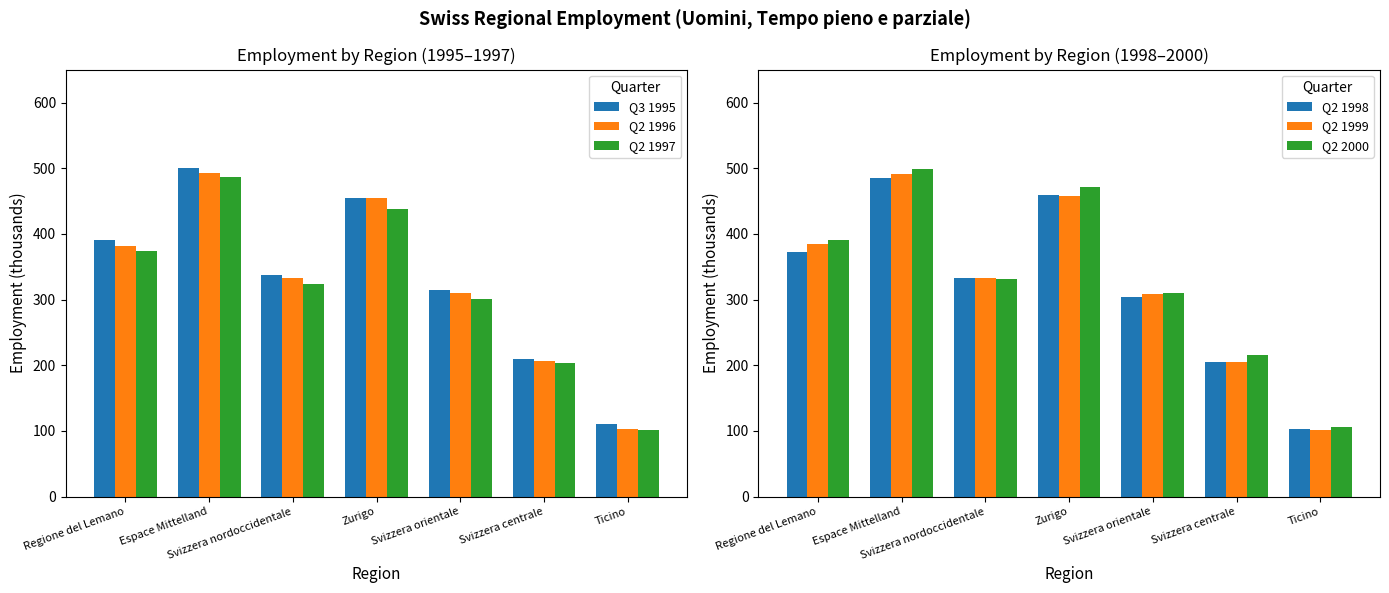

Reading left to right, extract all data points from this chart.

Q3 1995: 390.3	500.2	337.4	455.2	314.3	208.7	110.4
Q2 1996: 380.8	493.0	332.4	454.8	309.3	206.1	103.2
Q2 1997: 374.3	487.3	323.3	437.5	301.5	203.1	101.4
Q2 1998: 372.7	484.3	332.1	459.4	303.8	204.2	103.3
Q2 1999: 384.1	491.0	332.4	457.3	307.7	205.3	101.4
Q2 2000: 390.1	498.9	331.6	471.4	310.1	215.9	105.1